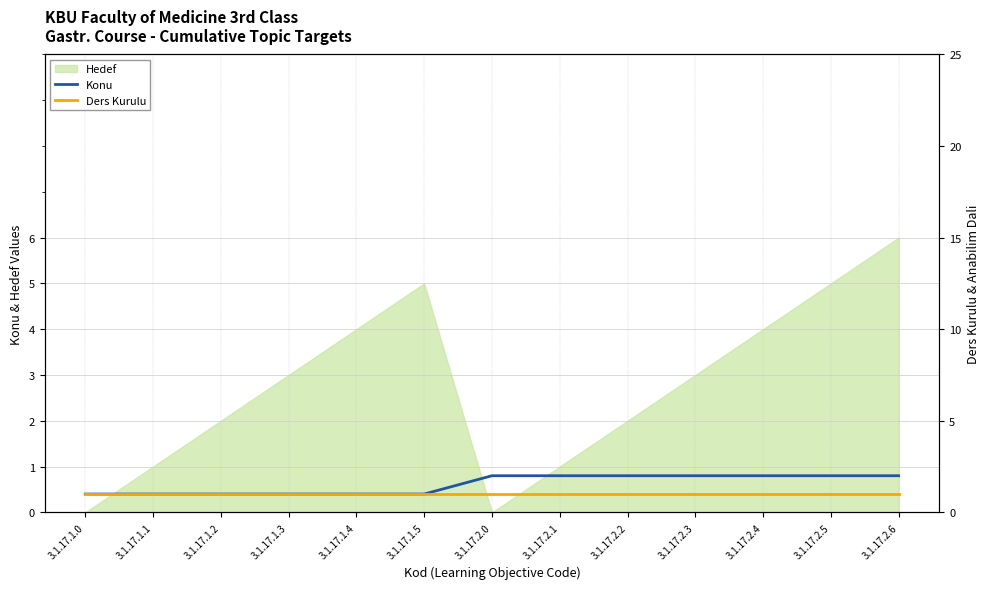

The value of Hedef at 3.1.17.1.4 is 4. True or false?

True